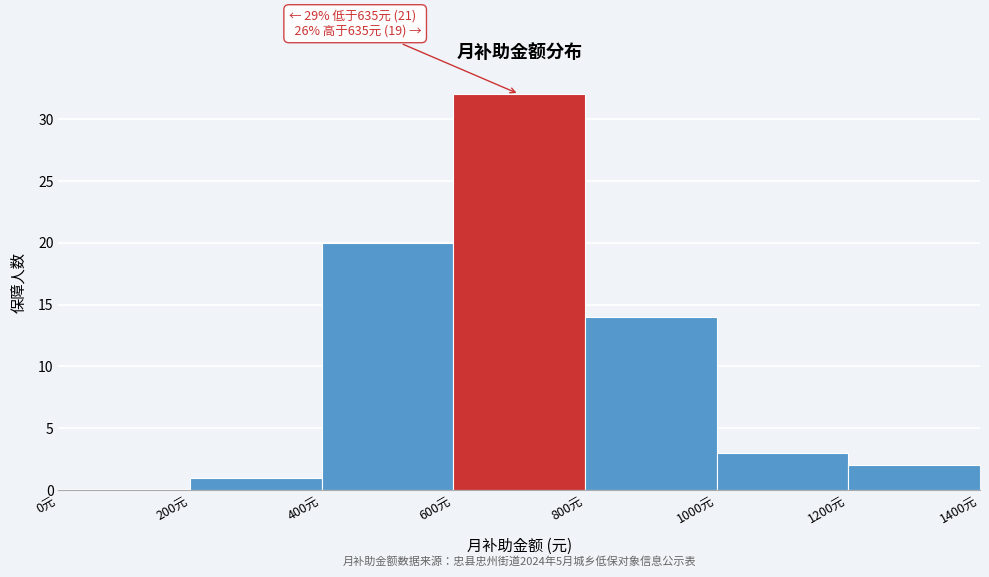

Which range on the x-axis has the tallest bar?

600 to 800